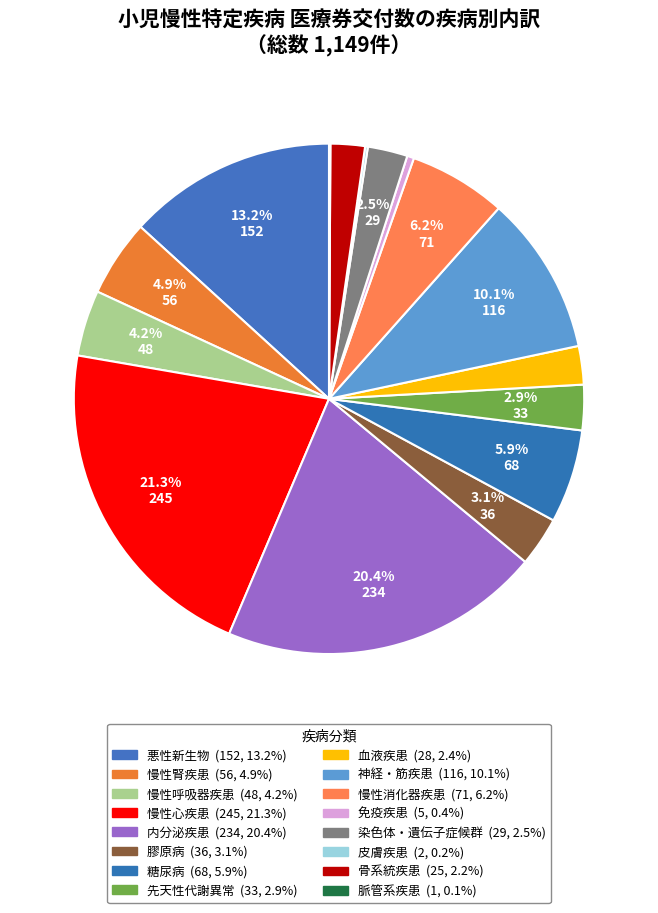

How much of the chart is everything except 先天性代謝異常?

97.1%